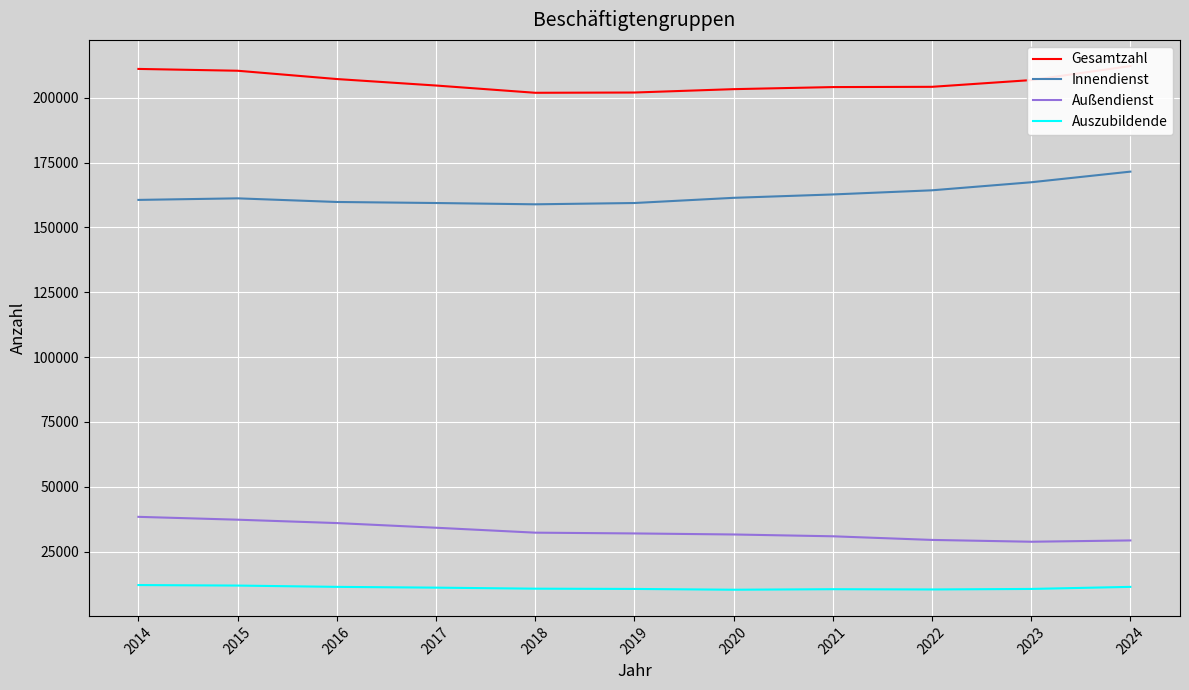

What is the sum of all Innendienst values?

1786600